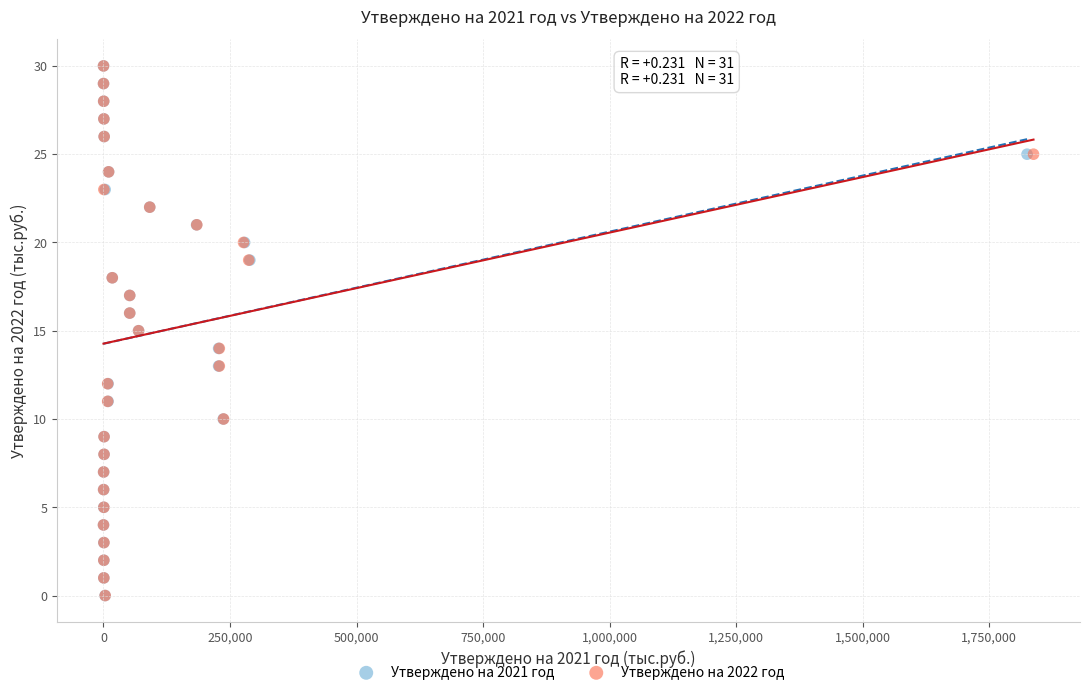

What are all the series names shown in the legend?

Утверждено на 2021 год, Утверждено на 2022 год